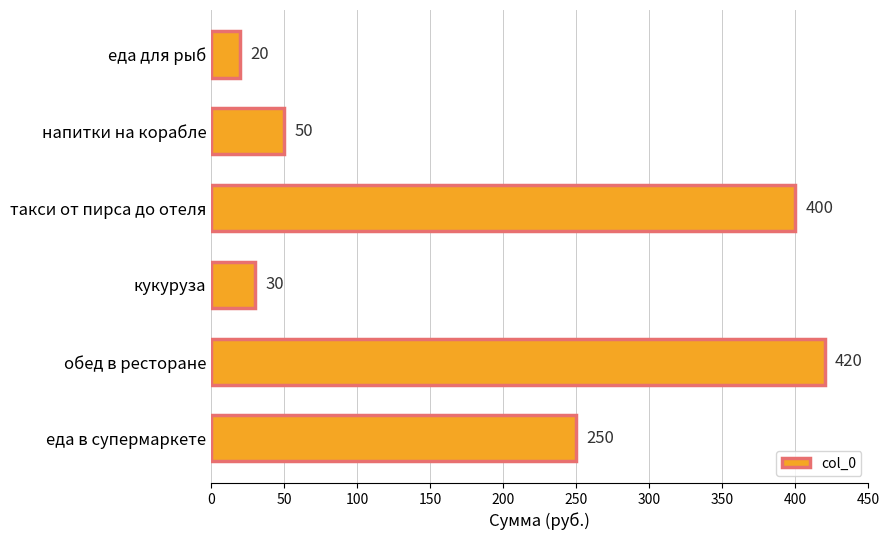

List the labels in order of value, largest first.

обед в ресторане, такси от пирса до отеля, еда в супермаркете, напитки на корабле, кукуруза, еда для рыб